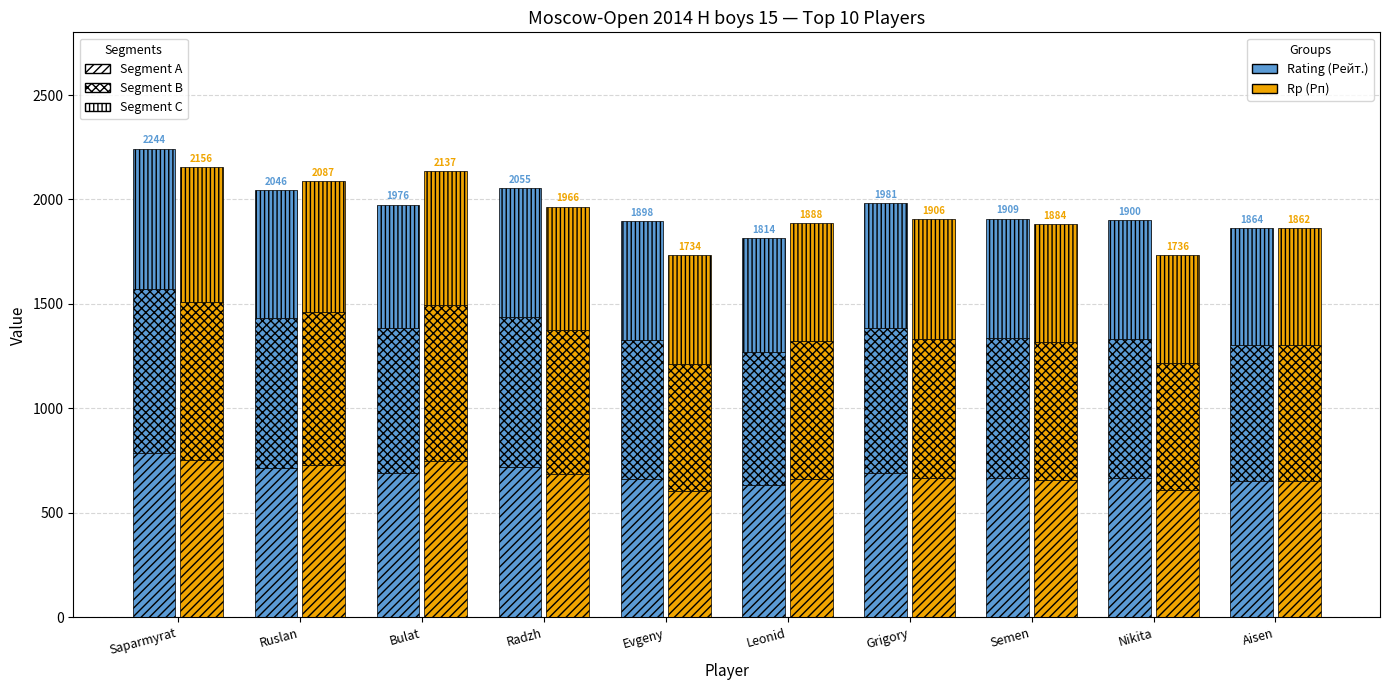

Which category has the highest value in the Part D series?

Saparmyrat